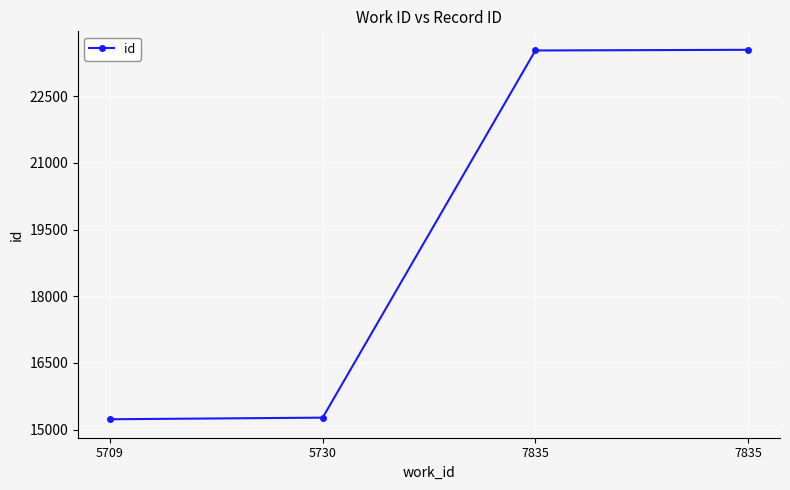

Rank the categories by value from highest to lowest.

7835, 7835, 5730, 5709